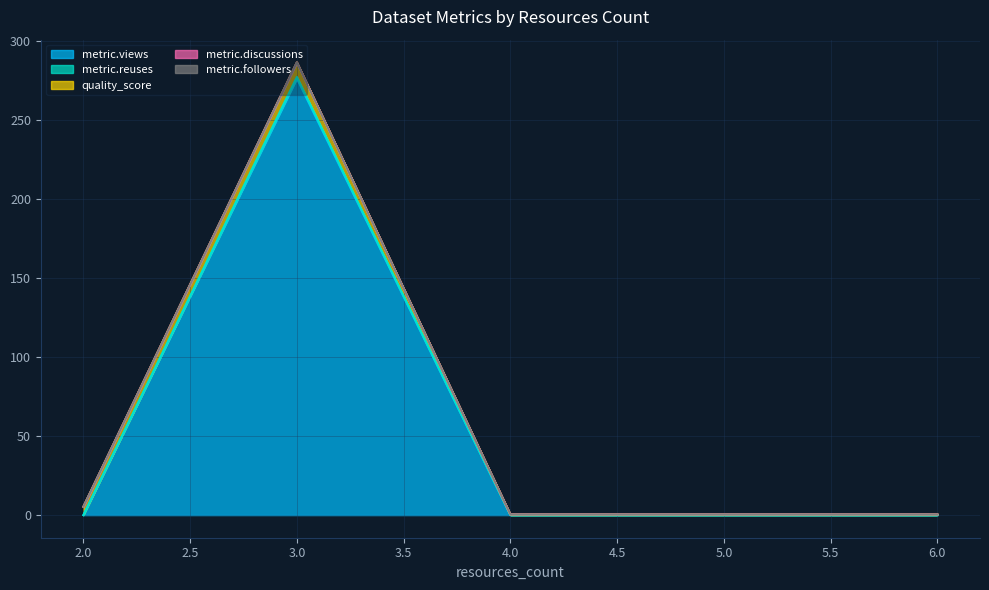

Does the chart display data point markers on the line(s)?

No